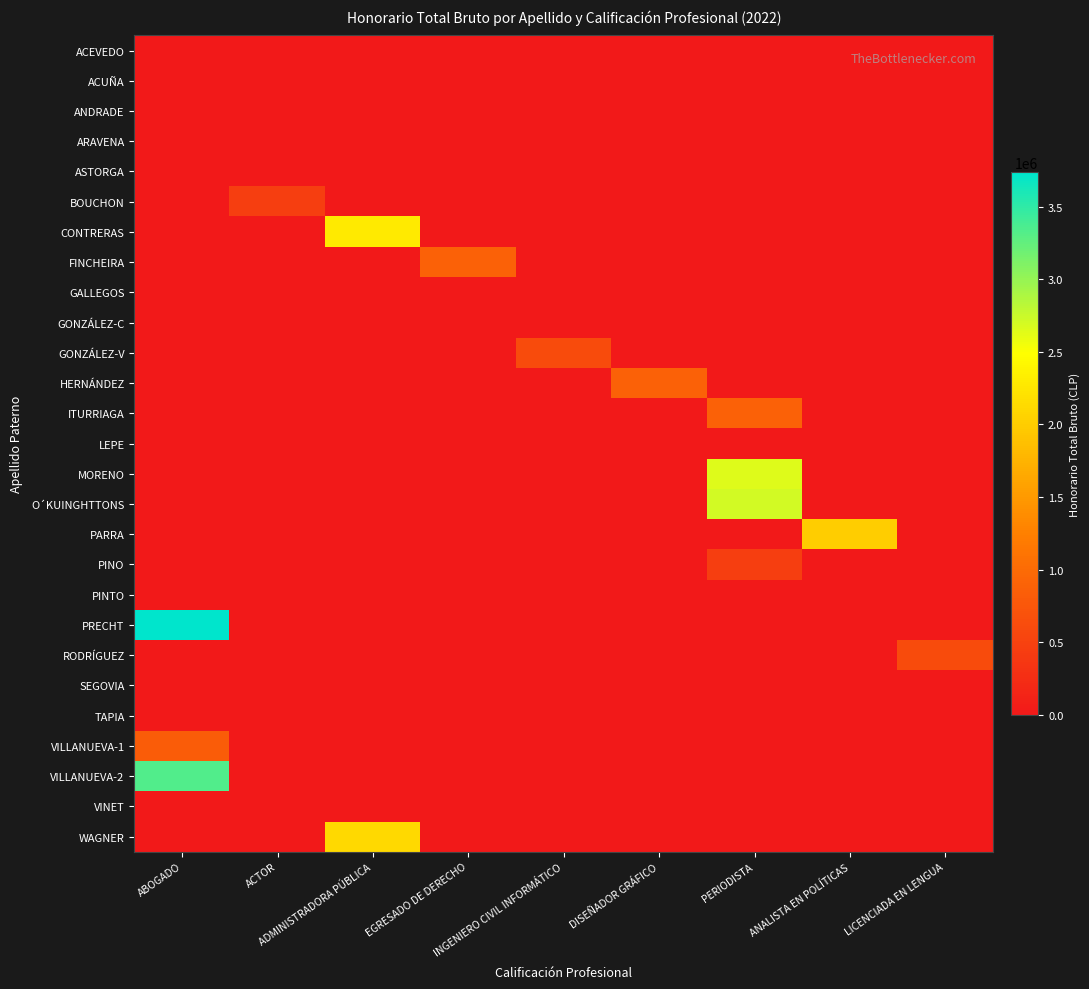

Reading right to left, transcribe all the data shown in this chart.

ACEVEDO: LICENCIADA EN LENGUA=0	ANALISTA EN POLÍTICAS=0	PERIODISTA=0	DISEÑADOR GRÁFICO=0	INGENIERO CIVIL INFORMÁTICO=0	EGRESADO DE DERECHO=0	ADMINISTRADORA PÚBLICA=0	ACTOR=0	ABOGADO=0
ACUÑA: LICENCIADA EN LENGUA=0	ANALISTA EN POLÍTICAS=0	PERIODISTA=0	DISEÑADOR GRÁFICO=0	INGENIERO CIVIL INFORMÁTICO=0	EGRESADO DE DERECHO=0	ADMINISTRADORA PÚBLICA=0	ACTOR=0	ABOGADO=0
ANDRADE: LICENCIADA EN LENGUA=0	ANALISTA EN POLÍTICAS=0	PERIODISTA=0	DISEÑADOR GRÁFICO=0	INGENIERO CIVIL INFORMÁTICO=0	EGRESADO DE DERECHO=0	ADMINISTRADORA PÚBLICA=0	ACTOR=0	ABOGADO=0
ARAVENA: LICENCIADA EN LENGUA=0	ANALISTA EN POLÍTICAS=0	PERIODISTA=0	DISEÑADOR GRÁFICO=0	INGENIERO CIVIL INFORMÁTICO=0	EGRESADO DE DERECHO=0	ADMINISTRADORA PÚBLICA=0	ACTOR=0	ABOGADO=0
ASTORGA: LICENCIADA EN LENGUA=0	ANALISTA EN POLÍTICAS=0	PERIODISTA=0	DISEÑADOR GRÁFICO=0	INGENIERO CIVIL INFORMÁTICO=0	EGRESADO DE DERECHO=0	ADMINISTRADORA PÚBLICA=0	ACTOR=0	ABOGADO=0
BOUCHON: LICENCIADA EN LENGUA=0	ANALISTA EN POLÍTICAS=0	PERIODISTA=0	DISEÑADOR GRÁFICO=0	INGENIERO CIVIL INFORMÁTICO=0	EGRESADO DE DERECHO=0	ADMINISTRADORA PÚBLICA=0	ACTOR=455840	ABOGADO=0
CONTRERAS: LICENCIADA EN LENGUA=0	ANALISTA EN POLÍTICAS=0	PERIODISTA=0	DISEÑADOR GRÁFICO=0	INGENIERO CIVIL INFORMÁTICO=0	EGRESADO DE DERECHO=0	ADMINISTRADORA PÚBLICA=2277368	ACTOR=0	ABOGADO=0
FINCHEIRA: LICENCIADA EN LENGUA=0	ANALISTA EN POLÍTICAS=0	PERIODISTA=0	DISEÑADOR GRÁFICO=0	INGENIERO CIVIL INFORMÁTICO=0	EGRESADO DE DERECHO=888889	ADMINISTRADORA PÚBLICA=0	ACTOR=0	ABOGADO=0
GALLEGOS: LICENCIADA EN LENGUA=0	ANALISTA EN POLÍTICAS=0	PERIODISTA=0	DISEÑADOR GRÁFICO=0	INGENIERO CIVIL INFORMÁTICO=0	EGRESADO DE DERECHO=0	ADMINISTRADORA PÚBLICA=0	ACTOR=0	ABOGADO=0
GONZÁLEZ-C: LICENCIADA EN LENGUA=0	ANALISTA EN POLÍTICAS=0	PERIODISTA=0	DISEÑADOR GRÁFICO=0	INGENIERO CIVIL INFORMÁTICO=0	EGRESADO DE DERECHO=0	ADMINISTRADORA PÚBLICA=0	ACTOR=0	ABOGADO=0
GONZÁLEZ-V: LICENCIADA EN LENGUA=0	ANALISTA EN POLÍTICAS=0	PERIODISTA=0	DISEÑADOR GRÁFICO=0	INGENIERO CIVIL INFORMÁTICO=616246	EGRESADO DE DERECHO=0	ADMINISTRADORA PÚBLICA=0	ACTOR=0	ABOGADO=0
HERNÁNDEZ: LICENCIADA EN LENGUA=0	ANALISTA EN POLÍTICAS=0	PERIODISTA=0	DISEÑADOR GRÁFICO=880000	INGENIERO CIVIL INFORMÁTICO=0	EGRESADO DE DERECHO=0	ADMINISTRADORA PÚBLICA=0	ACTOR=0	ABOGADO=0
ITURRIAGA: LICENCIADA EN LENGUA=0	ANALISTA EN POLÍTICAS=0	PERIODISTA=880000	DISEÑADOR GRÁFICO=0	INGENIERO CIVIL INFORMÁTICO=0	EGRESADO DE DERECHO=0	ADMINISTRADORA PÚBLICA=0	ACTOR=0	ABOGADO=0
LEPE: LICENCIADA EN LENGUA=0	ANALISTA EN POLÍTICAS=0	PERIODISTA=0	DISEÑADOR GRÁFICO=0	INGENIERO CIVIL INFORMÁTICO=0	EGRESADO DE DERECHO=0	ADMINISTRADORA PÚBLICA=0	ACTOR=0	ABOGADO=0
MORENO: LICENCIADA EN LENGUA=0	ANALISTA EN POLÍTICAS=0	PERIODISTA=2652928	DISEÑADOR GRÁFICO=0	INGENIERO CIVIL INFORMÁTICO=0	EGRESADO DE DERECHO=0	ADMINISTRADORA PÚBLICA=0	ACTOR=0	ABOGADO=0
O´KUINGHTTONS: LICENCIADA EN LENGUA=0	ANALISTA EN POLÍTICAS=0	PERIODISTA=2700000	DISEÑADOR GRÁFICO=0	INGENIERO CIVIL INFORMÁTICO=0	EGRESADO DE DERECHO=0	ADMINISTRADORA PÚBLICA=0	ACTOR=0	ABOGADO=0
PARRA: LICENCIADA EN LENGUA=0	ANALISTA EN POLÍTICAS=2000000	PERIODISTA=0	DISEÑADOR GRÁFICO=0	INGENIERO CIVIL INFORMÁTICO=0	EGRESADO DE DERECHO=0	ADMINISTRADORA PÚBLICA=0	ACTOR=0	ABOGADO=0
PINO: LICENCIADA EN LENGUA=0	ANALISTA EN POLÍTICAS=0	PERIODISTA=455840	DISEÑADOR GRÁFICO=0	INGENIERO CIVIL INFORMÁTICO=0	EGRESADO DE DERECHO=0	ADMINISTRADORA PÚBLICA=0	ACTOR=0	ABOGADO=0
PINTO: LICENCIADA EN LENGUA=0	ANALISTA EN POLÍTICAS=0	PERIODISTA=0	DISEÑADOR GRÁFICO=0	INGENIERO CIVIL INFORMÁTICO=0	EGRESADO DE DERECHO=0	ADMINISTRADORA PÚBLICA=0	ACTOR=0	ABOGADO=0
PRECHT: LICENCIADA EN LENGUA=0	ANALISTA EN POLÍTICAS=0	PERIODISTA=0	DISEÑADOR GRÁFICO=0	INGENIERO CIVIL INFORMÁTICO=0	EGRESADO DE DERECHO=0	ADMINISTRADORA PÚBLICA=0	ACTOR=0	ABOGADO=3735000
RODRÍGUEZ: LICENCIADA EN LENGUA=616246	ANALISTA EN POLÍTICAS=0	PERIODISTA=0	DISEÑADOR GRÁFICO=0	INGENIERO CIVIL INFORMÁTICO=0	EGRESADO DE DERECHO=0	ADMINISTRADORA PÚBLICA=0	ACTOR=0	ABOGADO=0
SEGOVIA: LICENCIADA EN LENGUA=0	ANALISTA EN POLÍTICAS=0	PERIODISTA=0	DISEÑADOR GRÁFICO=0	INGENIERO CIVIL INFORMÁTICO=0	EGRESADO DE DERECHO=0	ADMINISTRADORA PÚBLICA=0	ACTOR=0	ABOGADO=0
TAPIA: LICENCIADA EN LENGUA=0	ANALISTA EN POLÍTICAS=0	PERIODISTA=0	DISEÑADOR GRÁFICO=0	INGENIERO CIVIL INFORMÁTICO=0	EGRESADO DE DERECHO=0	ADMINISTRADORA PÚBLICA=0	ACTOR=0	ABOGADO=0
VILLANUEVA-1: LICENCIADA EN LENGUA=0	ANALISTA EN POLÍTICAS=0	PERIODISTA=0	DISEÑADOR GRÁFICO=0	INGENIERO CIVIL INFORMÁTICO=0	EGRESADO DE DERECHO=0	ADMINISTRADORA PÚBLICA=0	ACTOR=0	ABOGADO=825000
VILLANUEVA-2: LICENCIADA EN LENGUA=0	ANALISTA EN POLÍTICAS=0	PERIODISTA=0	DISEÑADOR GRÁFICO=0	INGENIERO CIVIL INFORMÁTICO=0	EGRESADO DE DERECHO=0	ADMINISTRADORA PÚBLICA=0	ACTOR=0	ABOGADO=3330000
VINET: LICENCIADA EN LENGUA=0	ANALISTA EN POLÍTICAS=0	PERIODISTA=0	DISEÑADOR GRÁFICO=0	INGENIERO CIVIL INFORMÁTICO=0	EGRESADO DE DERECHO=0	ADMINISTRADORA PÚBLICA=0	ACTOR=0	ABOGADO=0
WAGNER: LICENCIADA EN LENGUA=0	ANALISTA EN POLÍTICAS=0	PERIODISTA=0	DISEÑADOR GRÁFICO=0	INGENIERO CIVIL INFORMÁTICO=0	EGRESADO DE DERECHO=0	ADMINISTRADORA PÚBLICA=2122477	ACTOR=0	ABOGADO=0